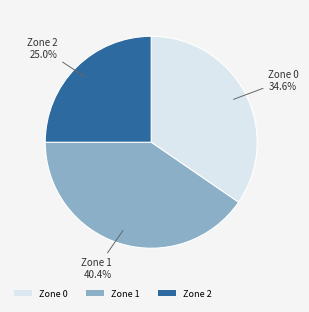

How many segments does this pie chart have?

3